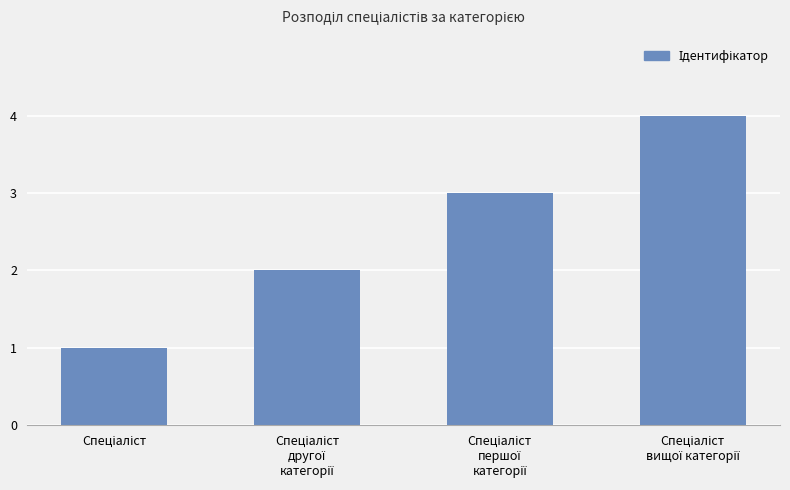

What is the maximum value shown in the chart?

4